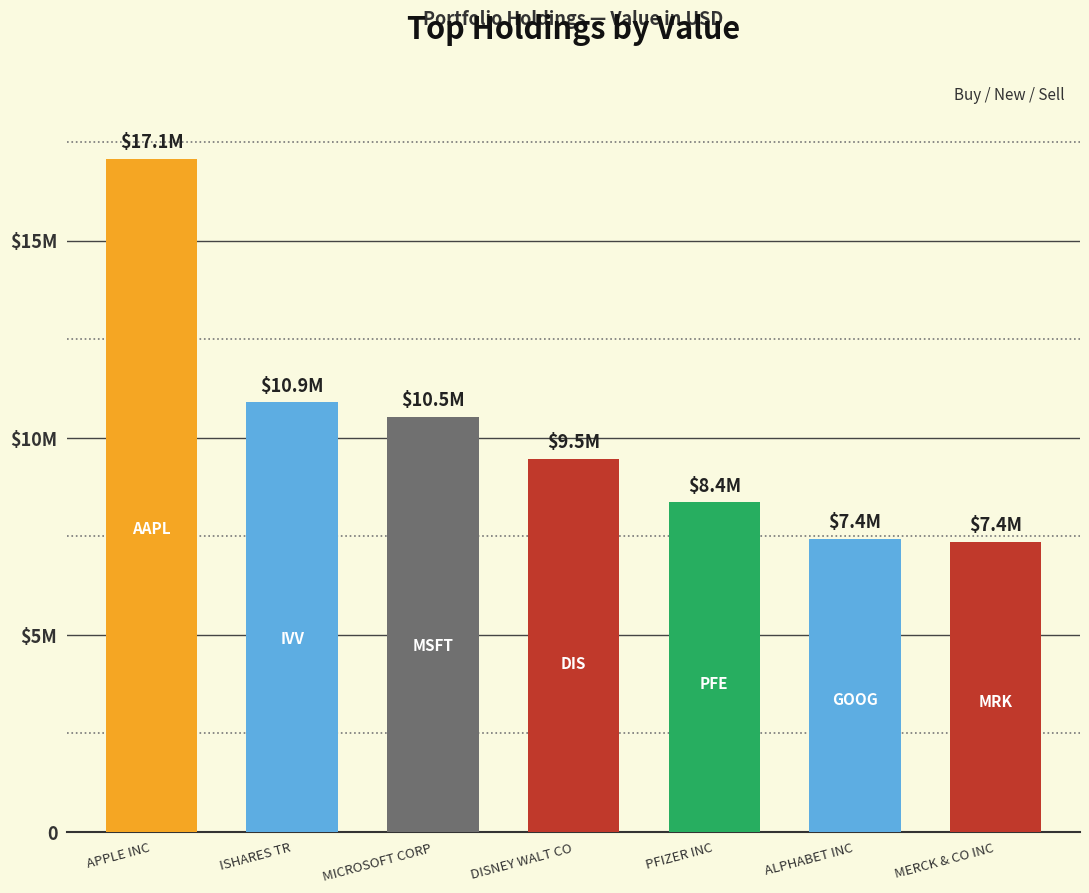

List the labels in order of value, smallest first.

MERCK & CO INC, ALPHABET INC, PFIZER INC, DISNEY WALT CO, MICROSOFT CORP, ISHARES TR, APPLE INC